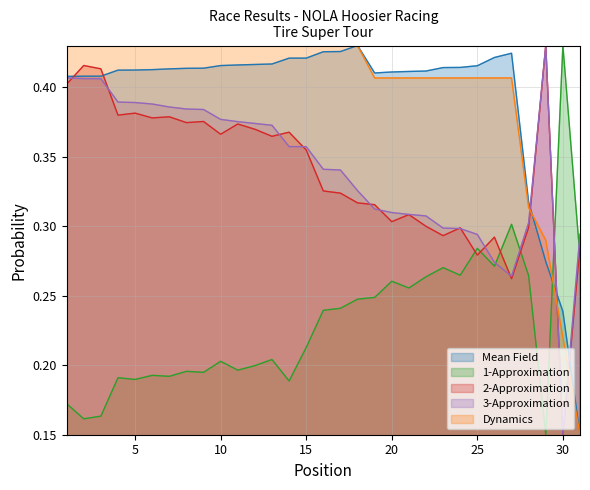

Which series ends up on top after the final intersection of 3-Approximation and Mean Field?

3-Approximation